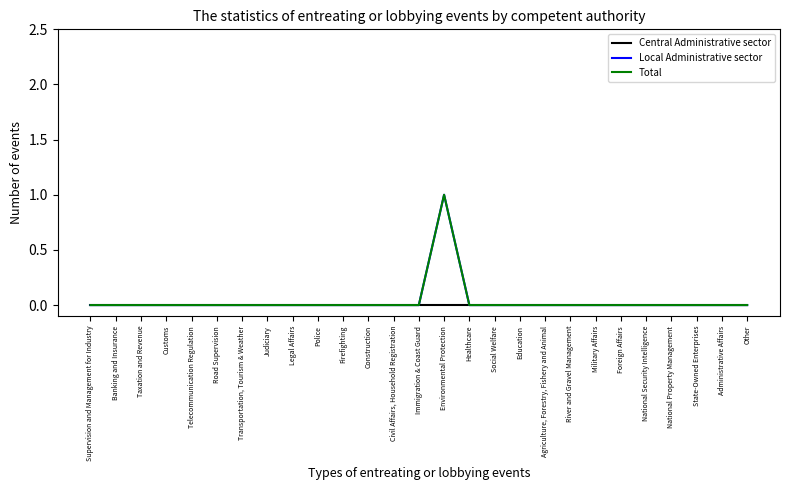

Which series has the largest total across all categories?

Local Administrative sector